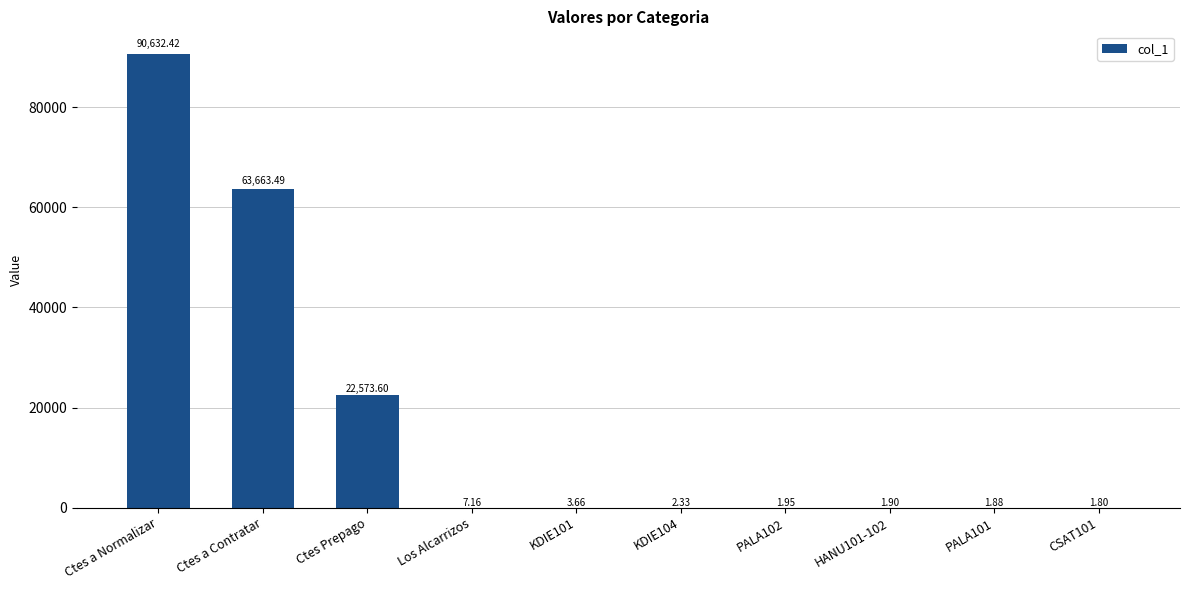

Are the bars horizontal?

No